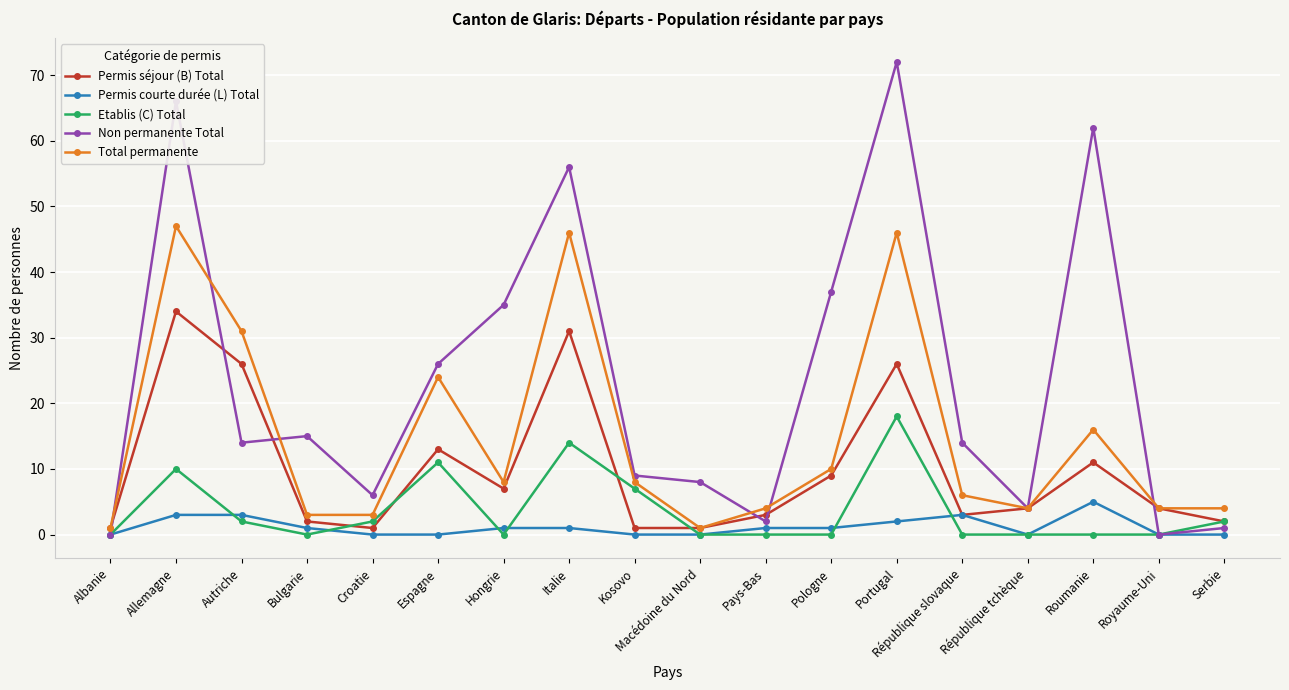

Reading left to right, extract all data points from this chart.

Permis séjour (B) Total: Albanie=1	Allemagne=34	Autriche=26	Bulgarie=2	Croatie=1	Espagne=13	Hongrie=7	Italie=31	Kosovo=1	Macédoine du Nord=1	Pays-Bas=3	Pologne=9	Portugal=26	République slovaque=3	République tchèque=4	Roumanie=11	Royaume-Uni=4	Serbie=2
Permis courte durée (L) Total: Albanie=0	Allemagne=3	Autriche=3	Bulgarie=1	Croatie=0	Espagne=0	Hongrie=1	Italie=1	Kosovo=0	Macédoine du Nord=0	Pays-Bas=1	Pologne=1	Portugal=2	République slovaque=3	République tchèque=0	Roumanie=5	Royaume-Uni=0	Serbie=0
Etablis (C) Total: Albanie=0	Allemagne=10	Autriche=2	Bulgarie=0	Croatie=2	Espagne=11	Hongrie=0	Italie=14	Kosovo=7	Macédoine du Nord=0	Pays-Bas=0	Pologne=0	Portugal=18	République slovaque=0	République tchèque=0	Roumanie=0	Royaume-Uni=0	Serbie=2
Non permanente Total: Albanie=0	Allemagne=66	Autriche=14	Bulgarie=15	Croatie=6	Espagne=26	Hongrie=35	Italie=56	Kosovo=9	Macédoine du Nord=8	Pays-Bas=2	Pologne=37	Portugal=72	République slovaque=14	République tchèque=4	Roumanie=62	Royaume-Uni=0	Serbie=1
Total permanente: Albanie=1	Allemagne=47	Autriche=31	Bulgarie=3	Croatie=3	Espagne=24	Hongrie=8	Italie=46	Kosovo=8	Macédoine du Nord=1	Pays-Bas=4	Pologne=10	Portugal=46	République slovaque=6	République tchèque=4	Roumanie=16	Royaume-Uni=4	Serbie=4